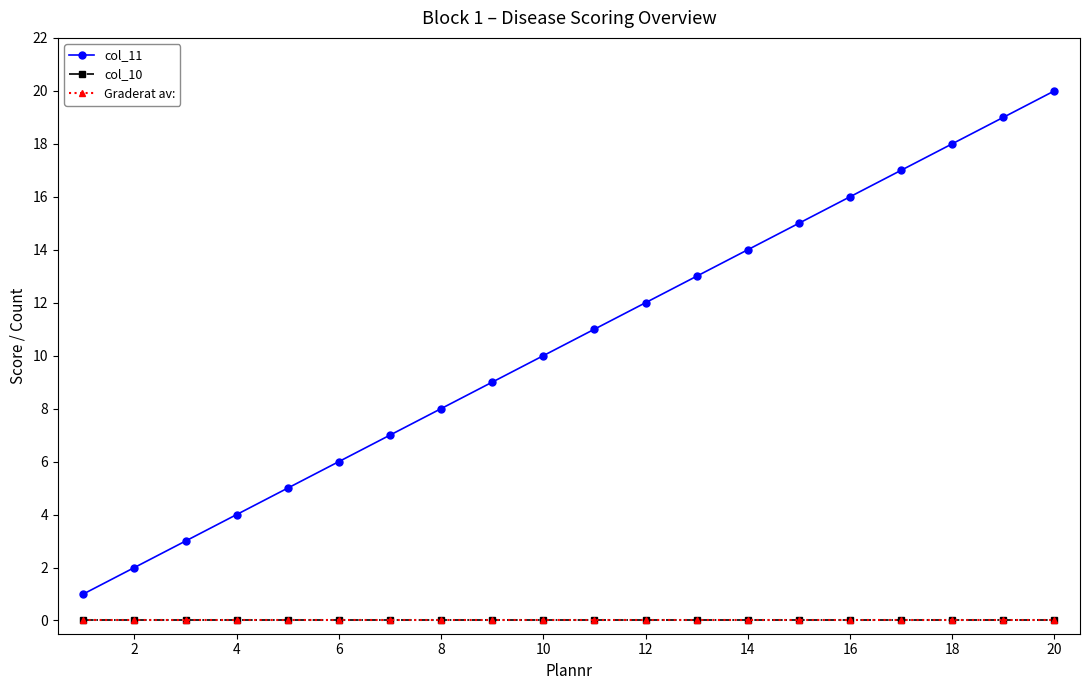

Which series has the largest total across all categories?

col_11